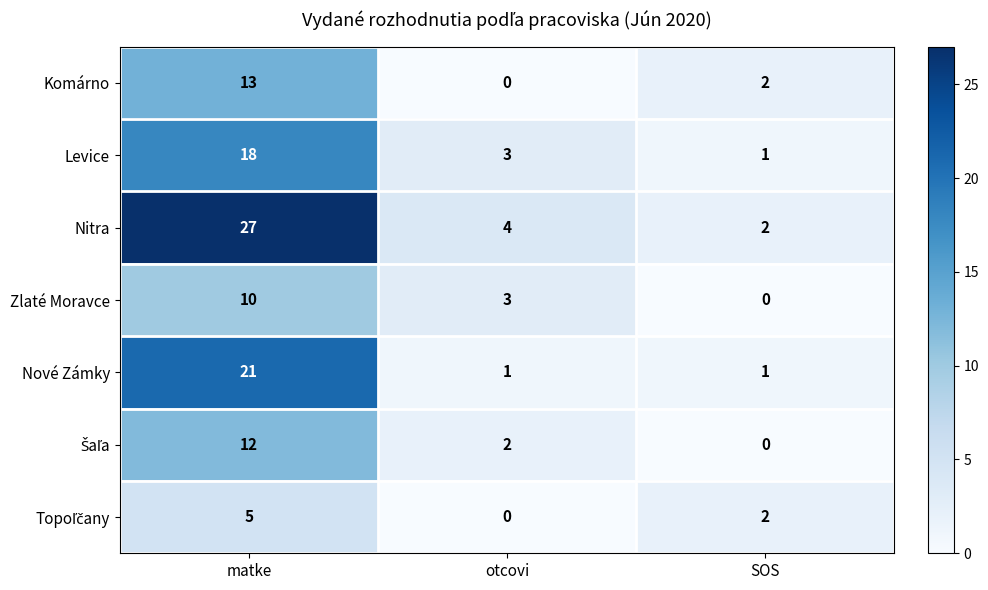

What is the difference between the highest and lowest values at otcovi?

4